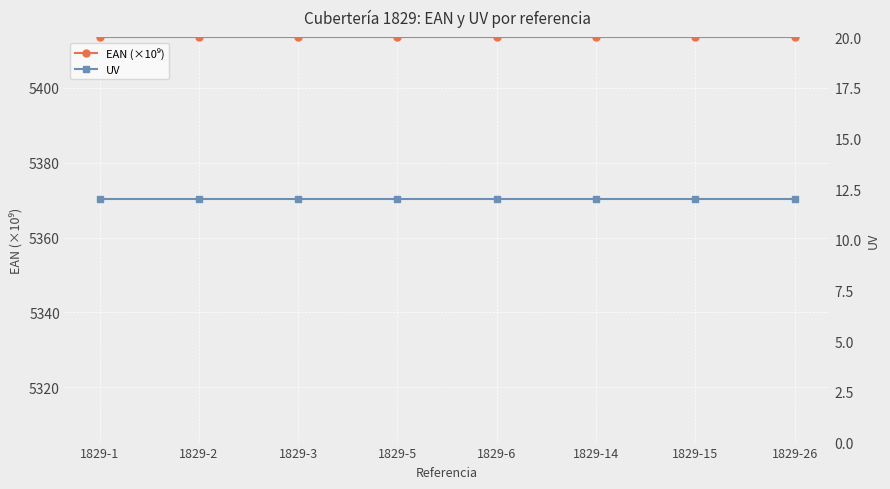

Which series has the largest total across all categories?

EAN (×10⁹)